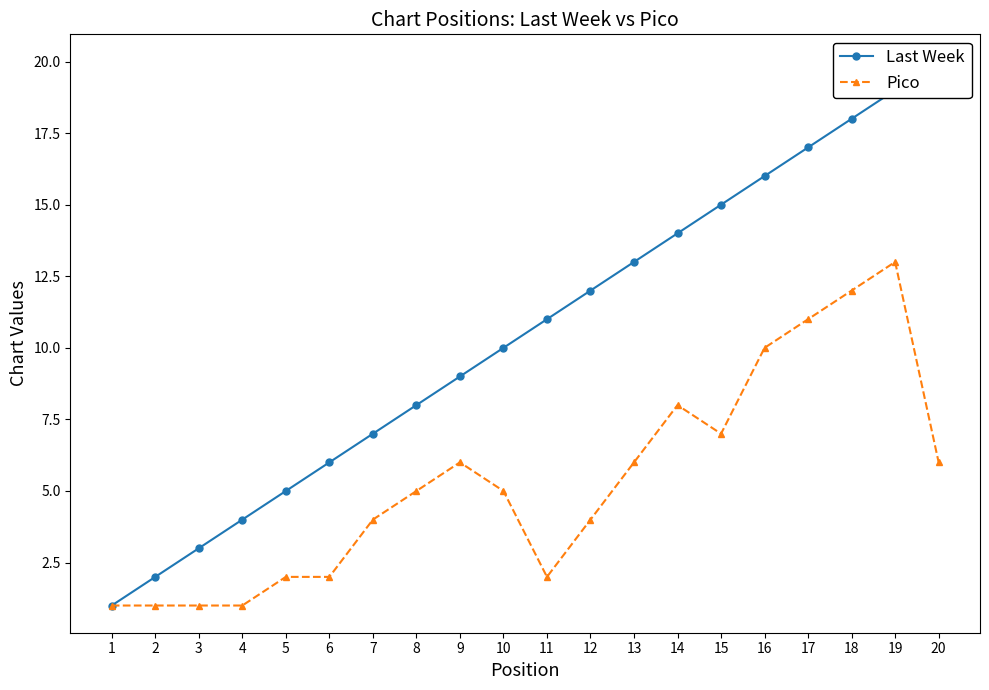

At 2, list the series in order from smallest to largest.

Pico, Last Week